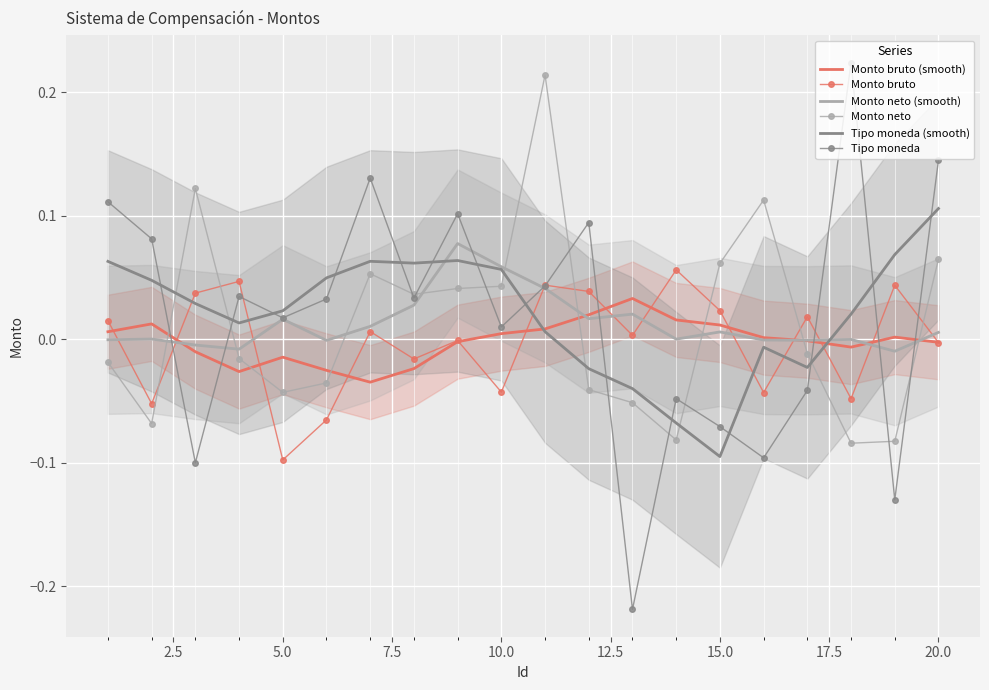

What is the difference between the maximum and minimum values in the Monto neto series?

0.3